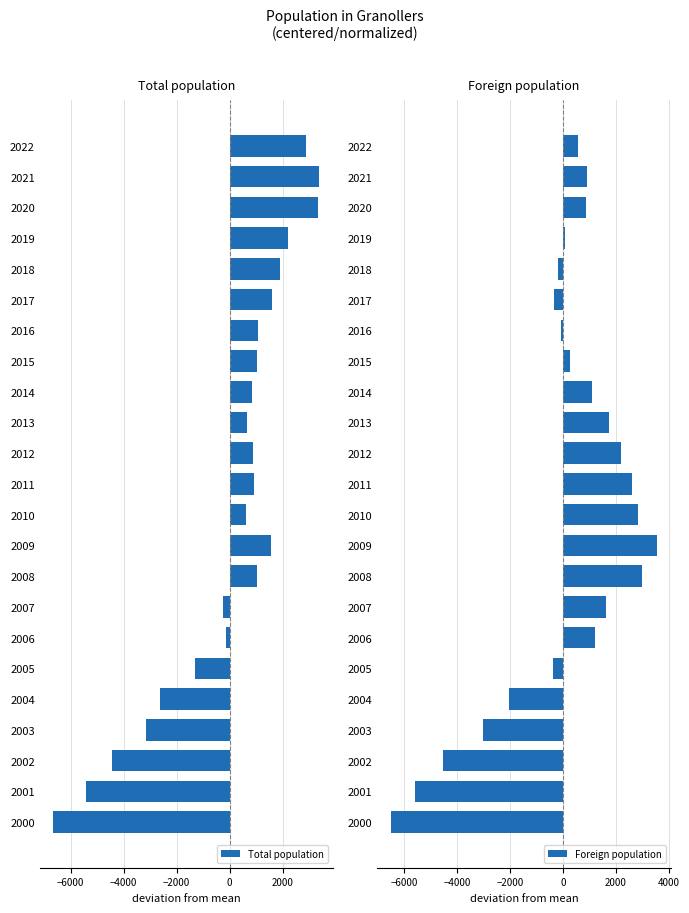

Reading left to right, list all the values displayed in this chart.

Total population: 2900.0	3392.0	3336.0	2192.0	1898.0	1612.0	1091.0	1018.0	847.0	670.0	871.0	917.0	608.0	1575.0	1039.0	-229.0	-143.0	-1287.0	-2627.0	-3170.0	-4449.0	-5402.0	-6660.0
Foreign population: 591.3	912.3	858.3	93.3	-186.7	-336.7	-74.7	278.3	1090.3	1755.3	2179.3	2597.3	2835.3	3565.3	3001.3	1624.3	1227.3	-388.7	-2022.7	-3029.7	-4505.7	-5568.7	-6494.7